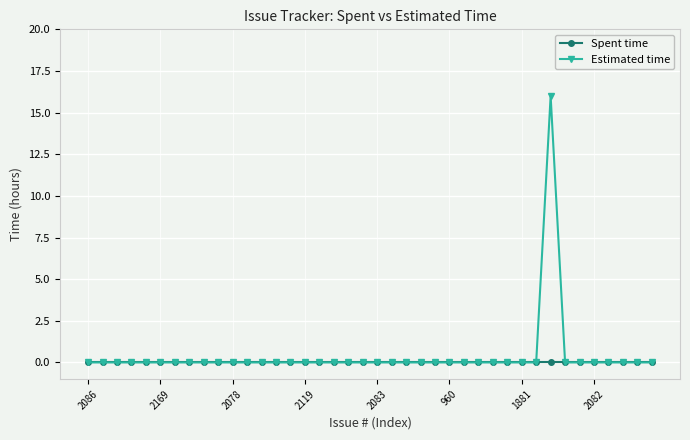

What is the maximum value for Estimated time?

16